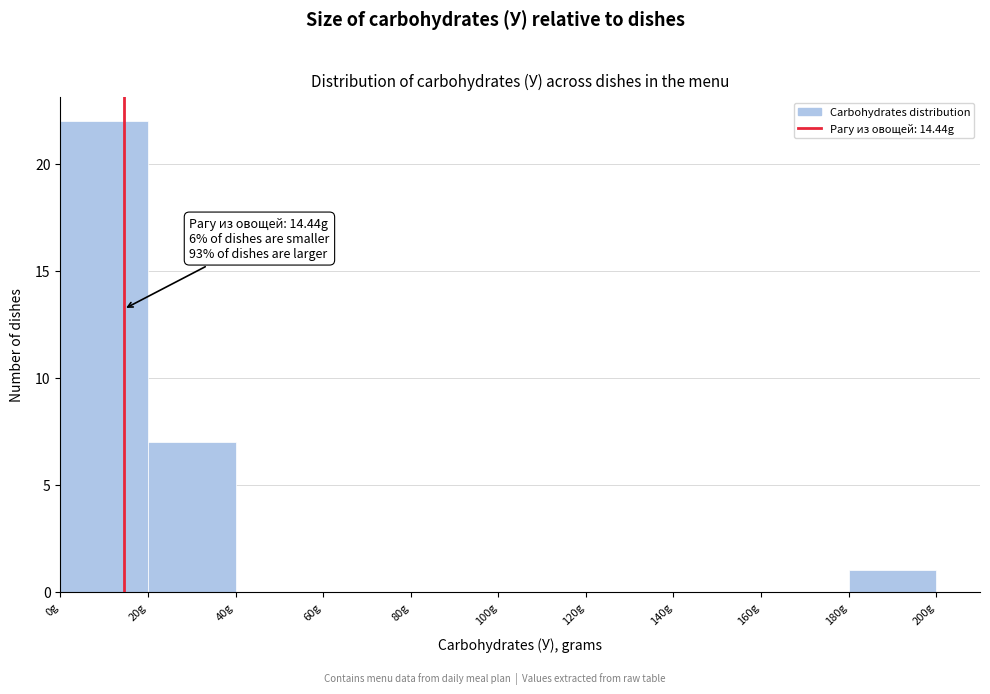

Which range on the x-axis has the tallest bar?

0 to 20